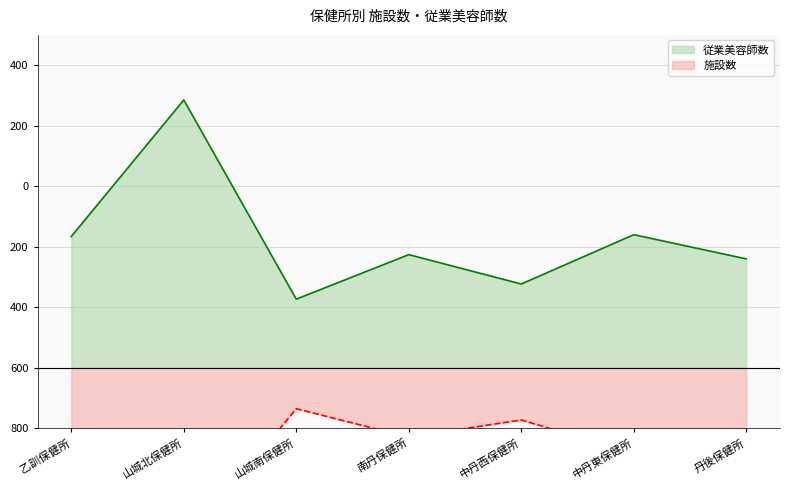

True or false: 施設数 and 従業美容師数 intersect in this chart.

False